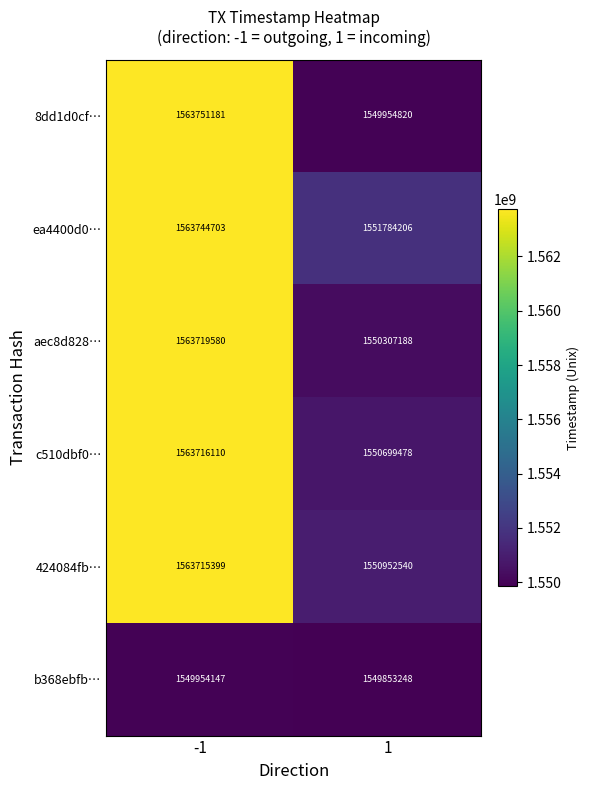

What is the difference between the 8dd1d0cf… values at -1 and 1?

13796361